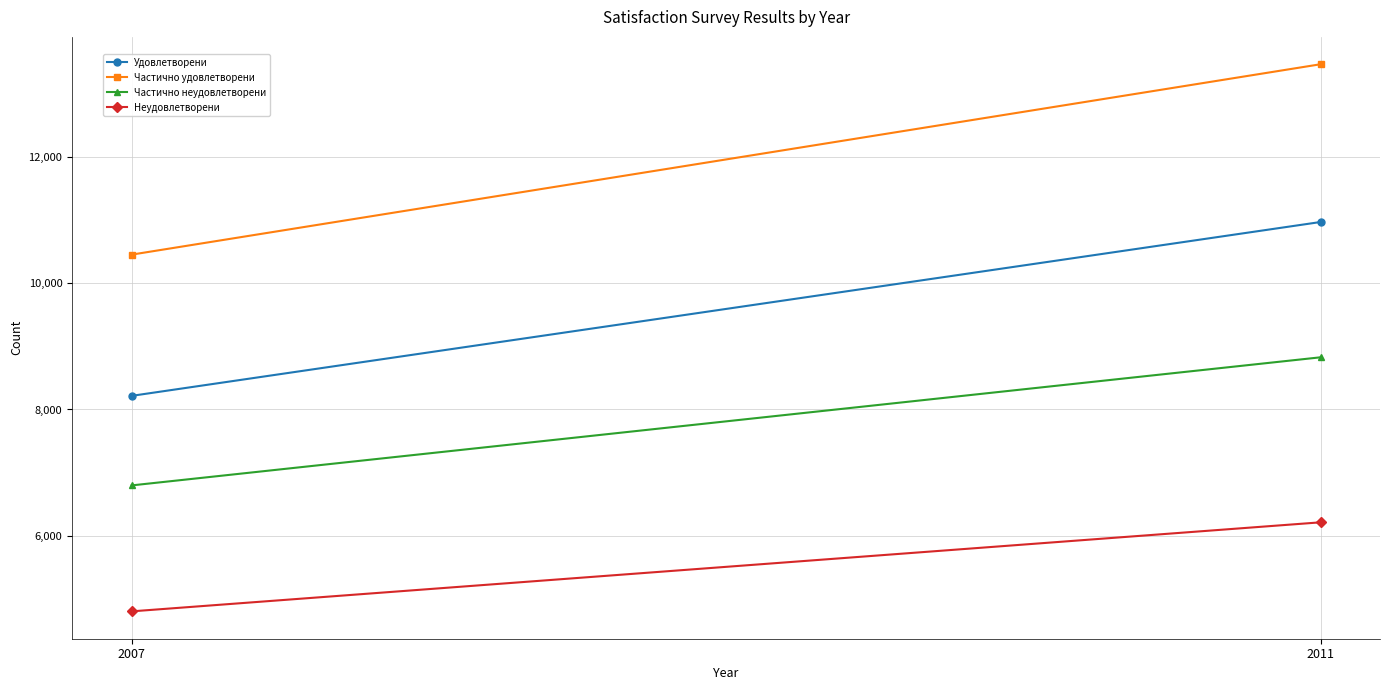

Which series has the largest total across all categories?

Частично удовлетворени